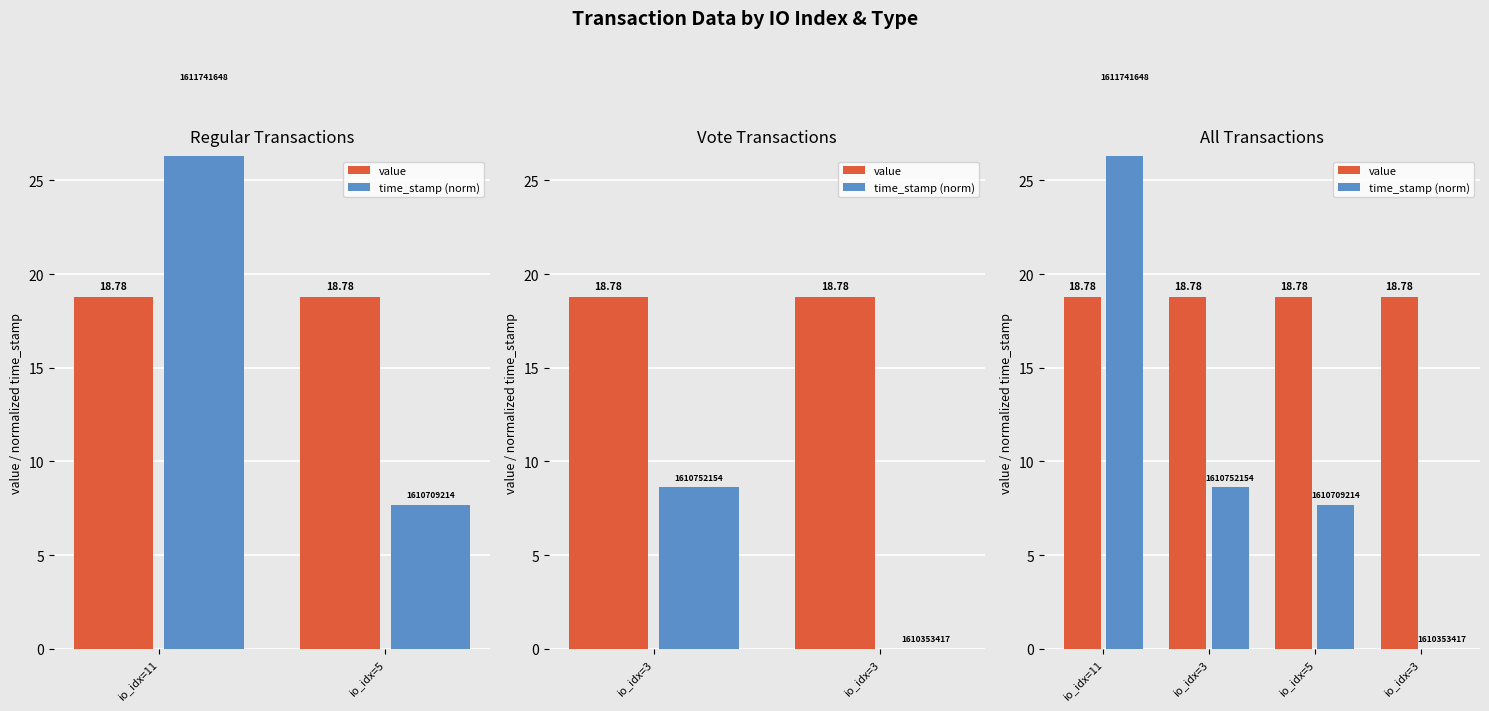

List the series in order of their overall mean, highest first.

value, time_stamp (norm)